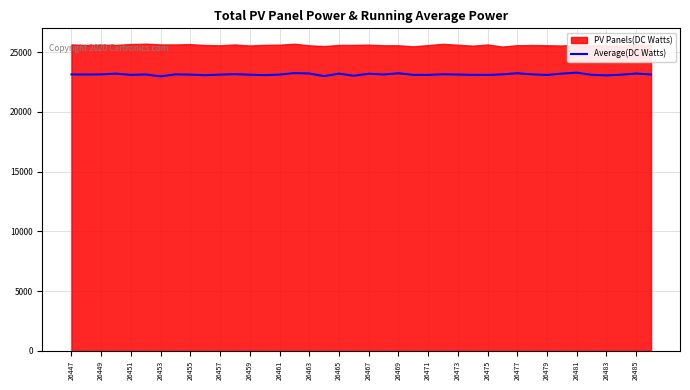

True or false: Average(DC Watts) has a value of 23113 at 26455.

True